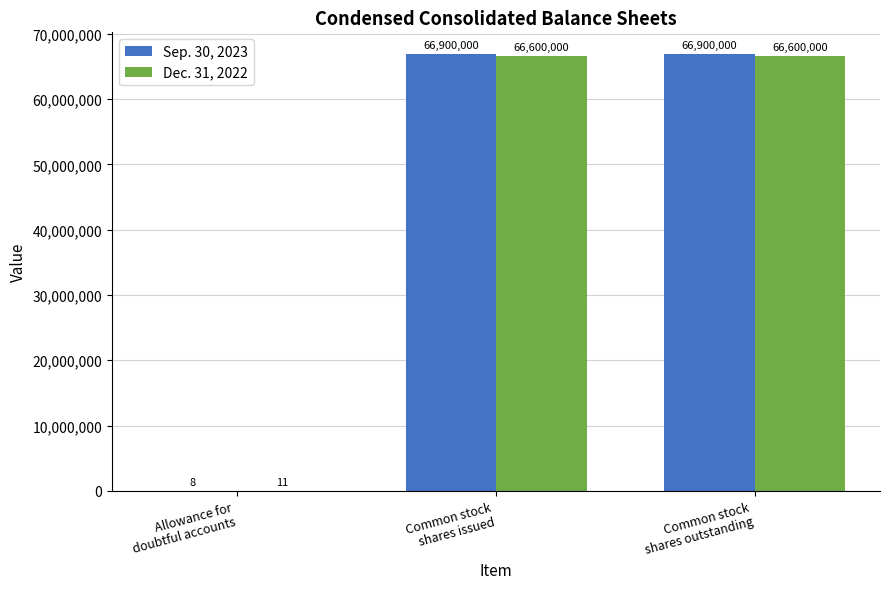

What is the sum of all Dec. 31, 2022 values?

133200011